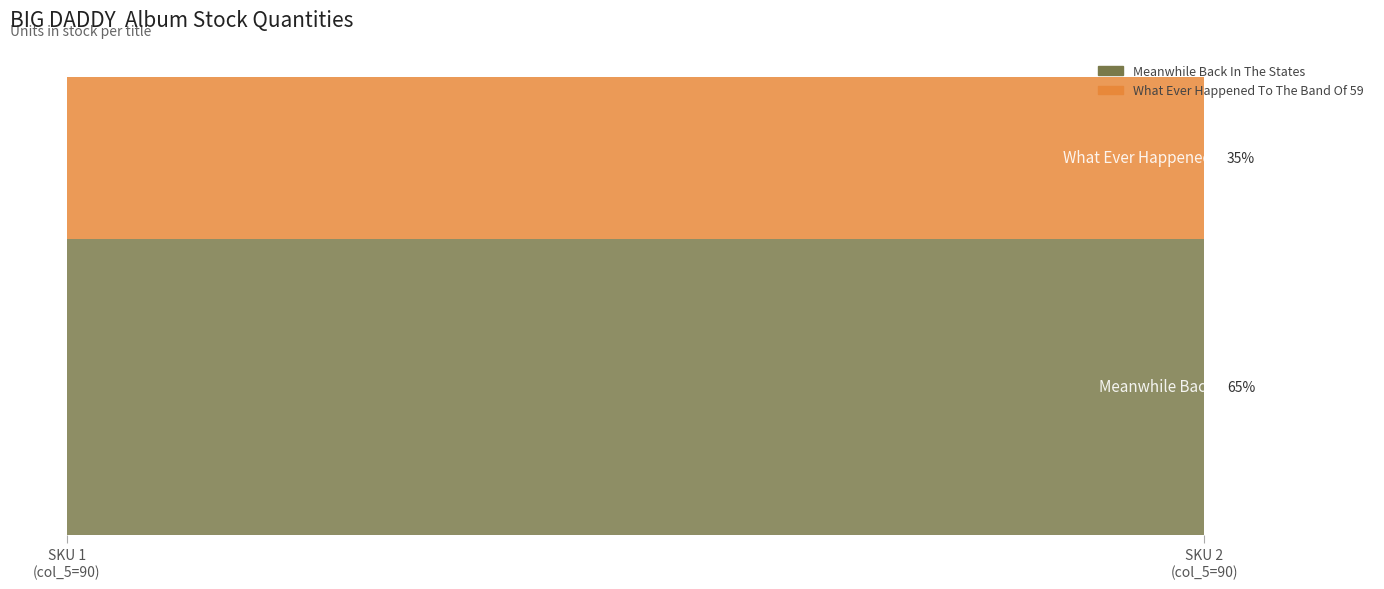

What is the sum of the Meanwhile Back In The States values at 90 and 90?

388